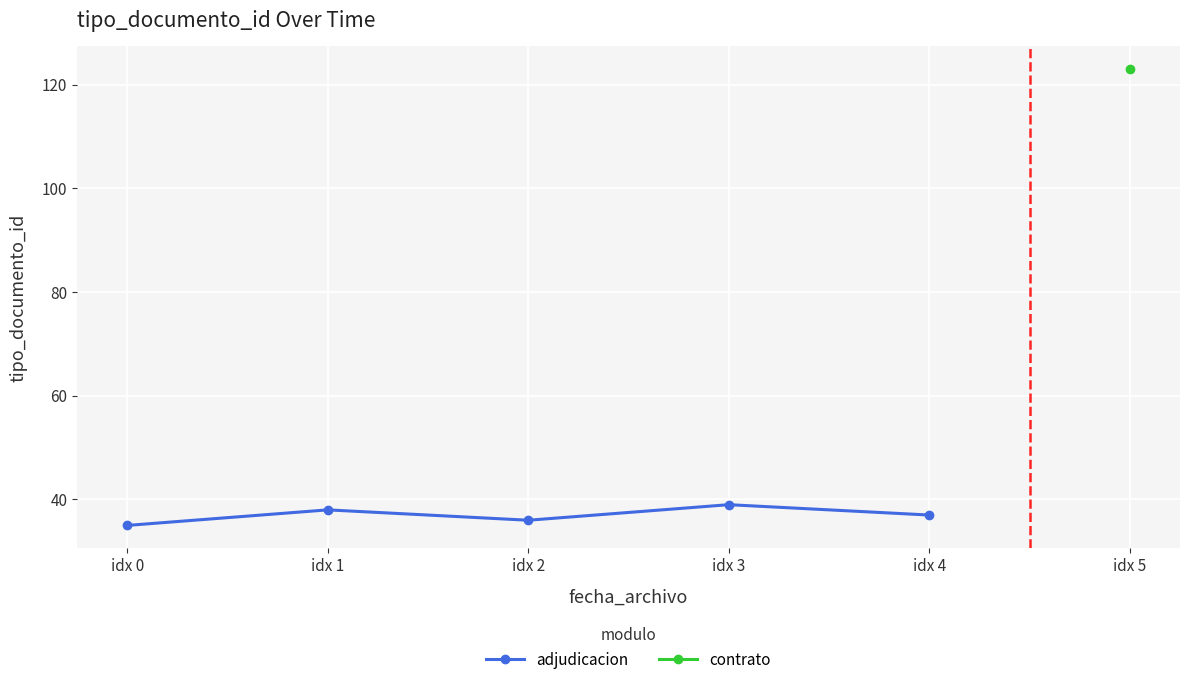

What is the difference between the second highest and minimum values?

3